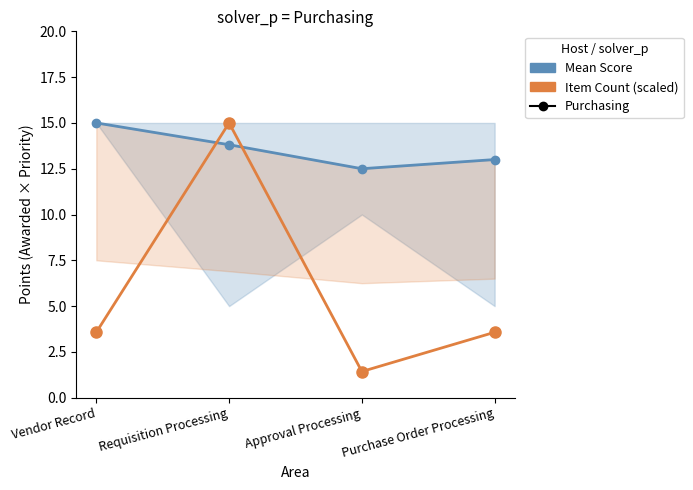

What is the greatest value displayed?

15.0